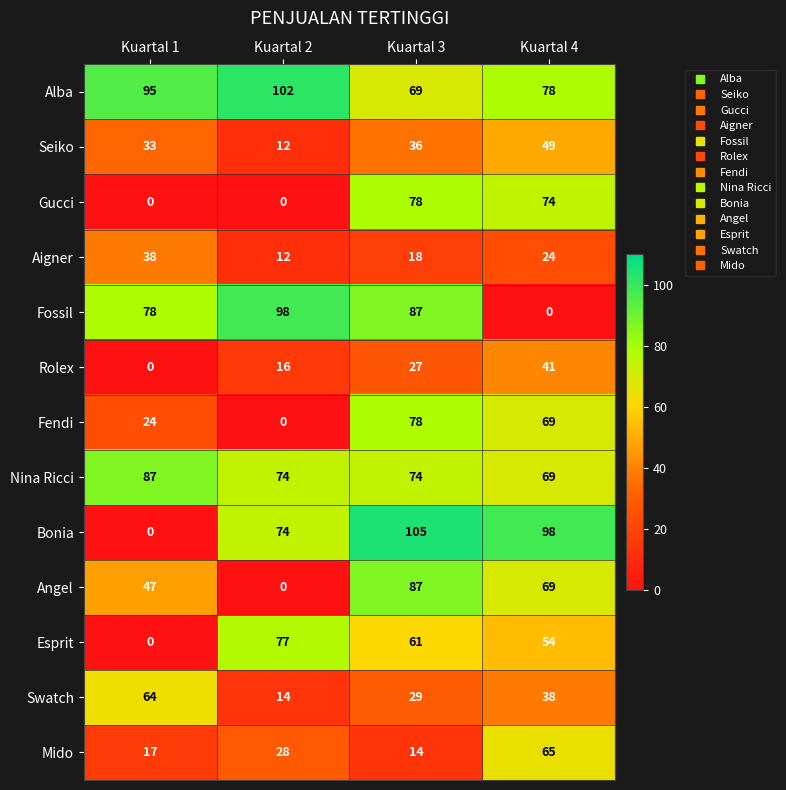

Is the value of Angel at Kuartal 1 greater than the value of Fossil at Kuartal 3?

No